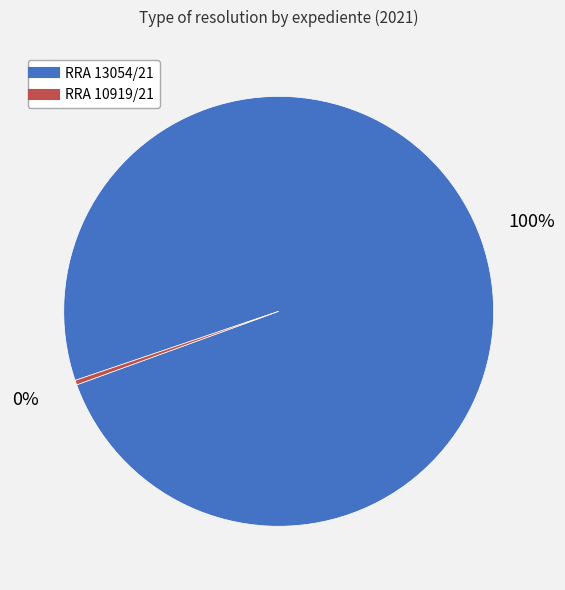

To the nearest percent, what percentage of the pie is RRA 13054/21?

100%